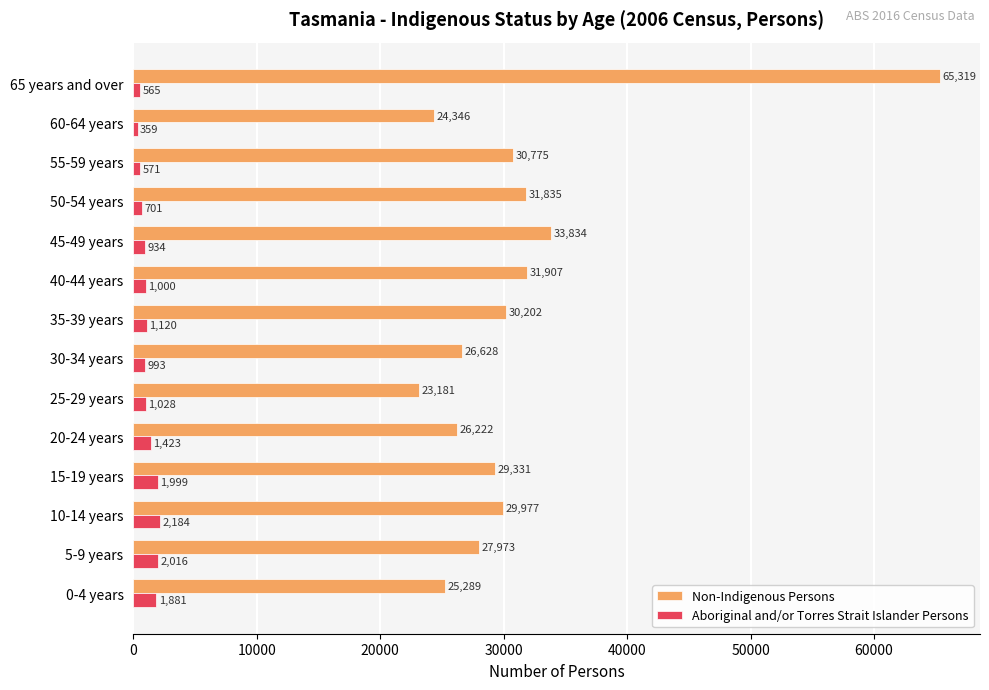

True or false: Aboriginal and/or Torres Strait Islander Persons has a value of 1881 at 0-4 years.

True